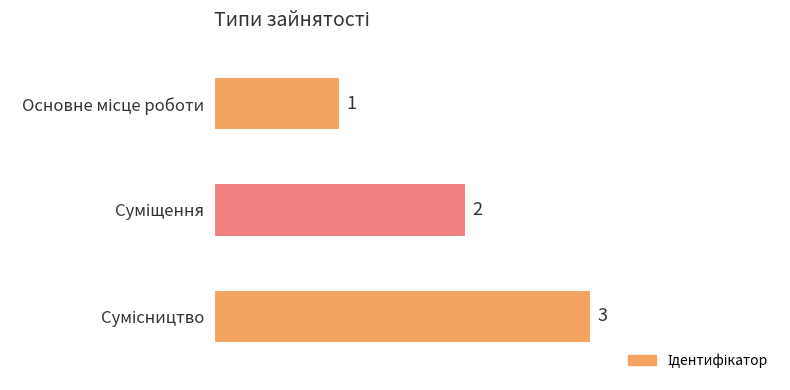

Count the values in the range 1 to 3.

3